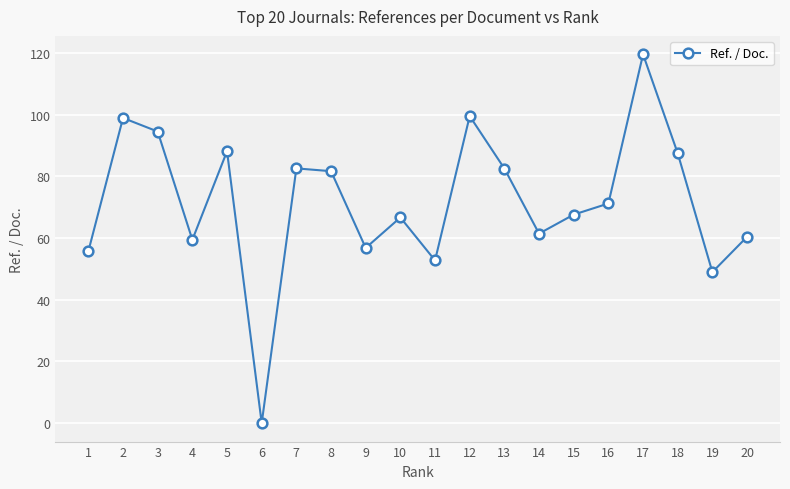

How many points are higher than both their immediate neighbors (excluding endpoints)?

6